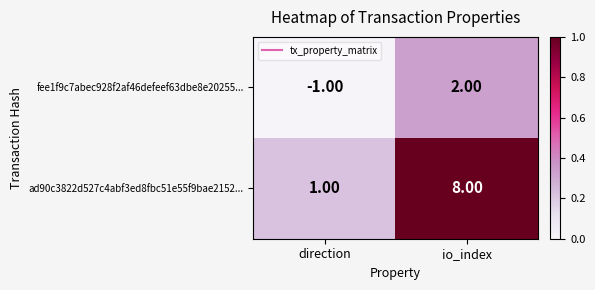

What is the sum of the ad90c3822d527c4abf3ed8fbc51e55f9bae2152... values at io_index and direction?

9